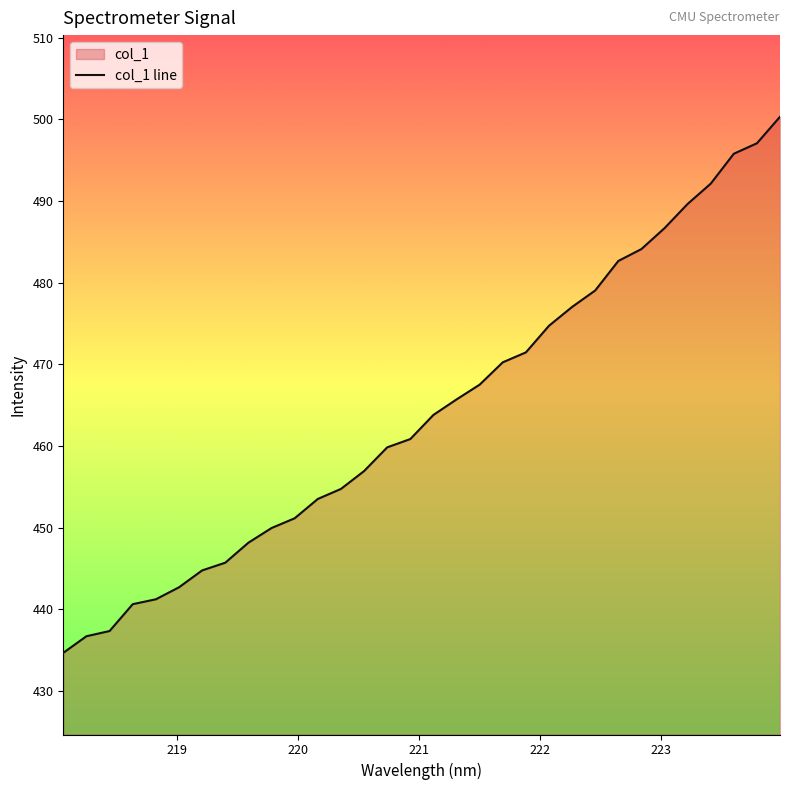

What is the minimum value shown in the chart?

434.7